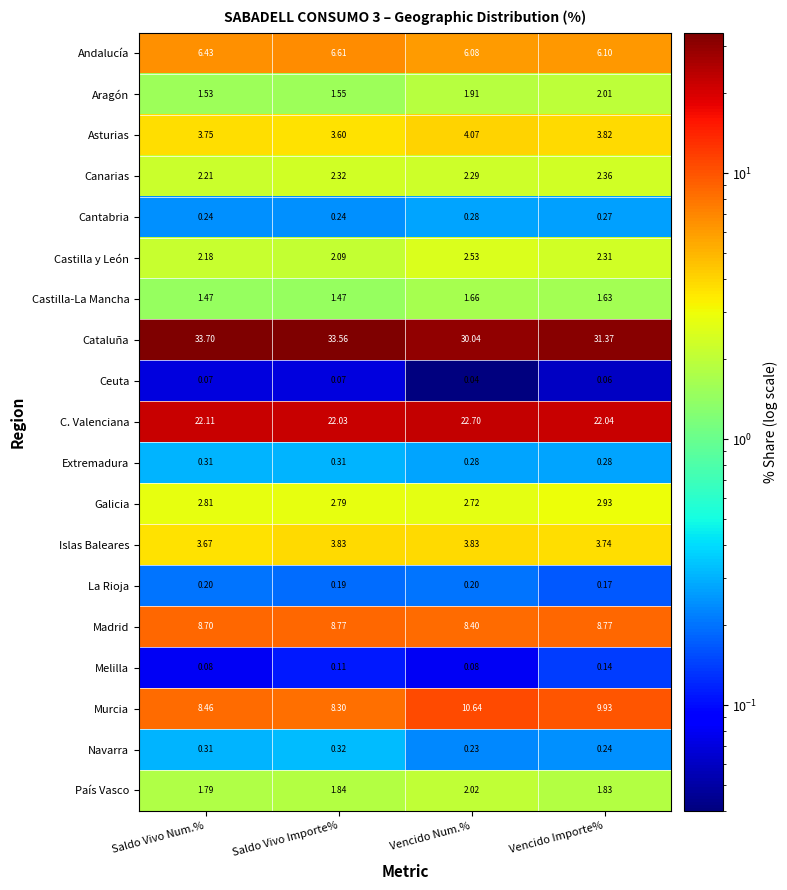

Which label corresponds to the largest value in the chart?

Saldo Vivo Num.%